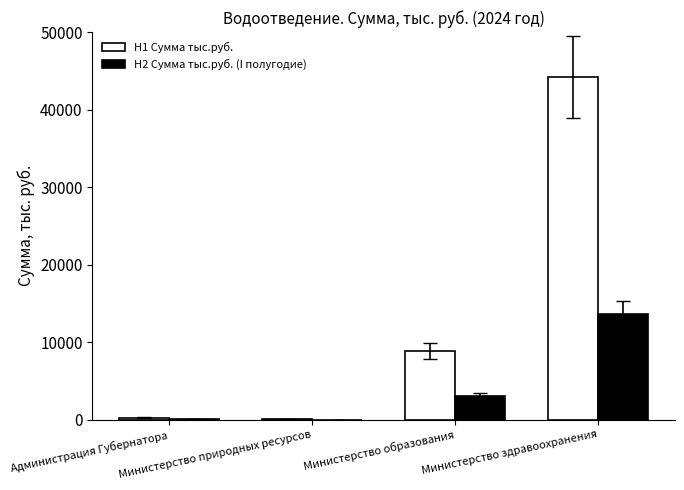

What is the sum of all H1 Сумма тыс.руб. values?

53297.6